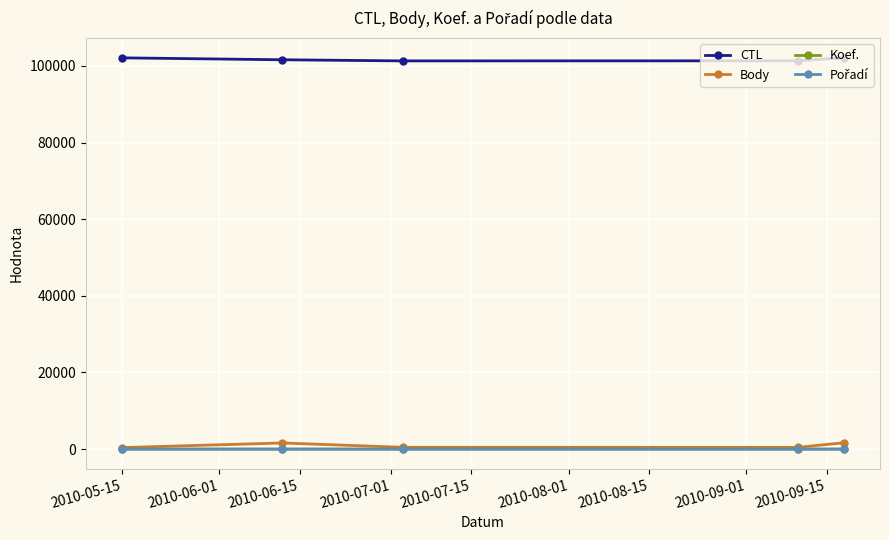

True or false: Body and CTL intersect in this chart.

False